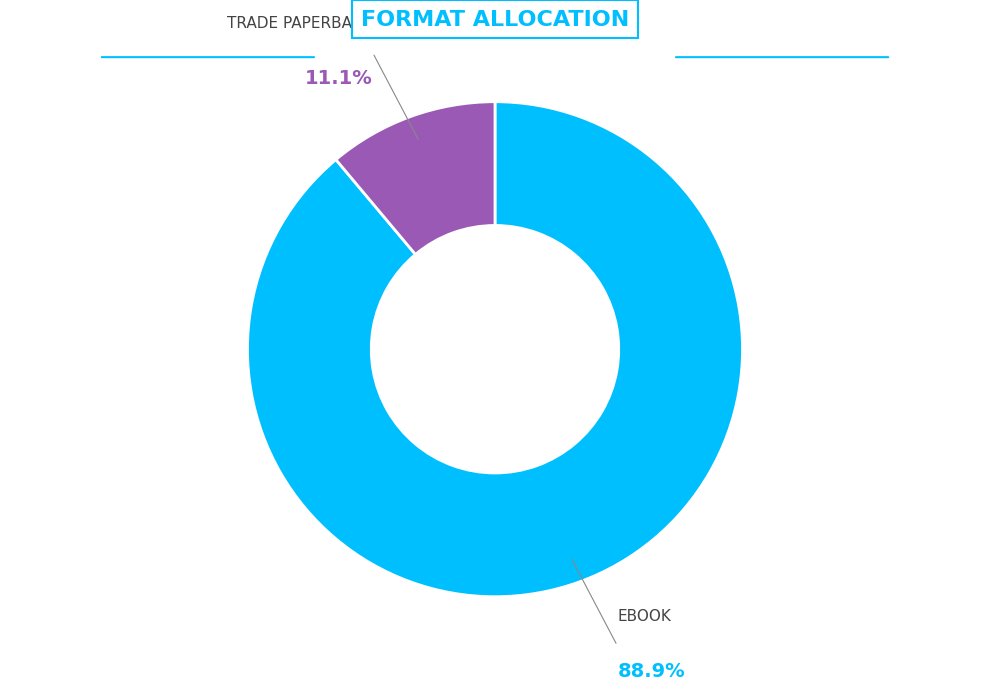

Is there any slice that represents more than half of the pie?

Yes